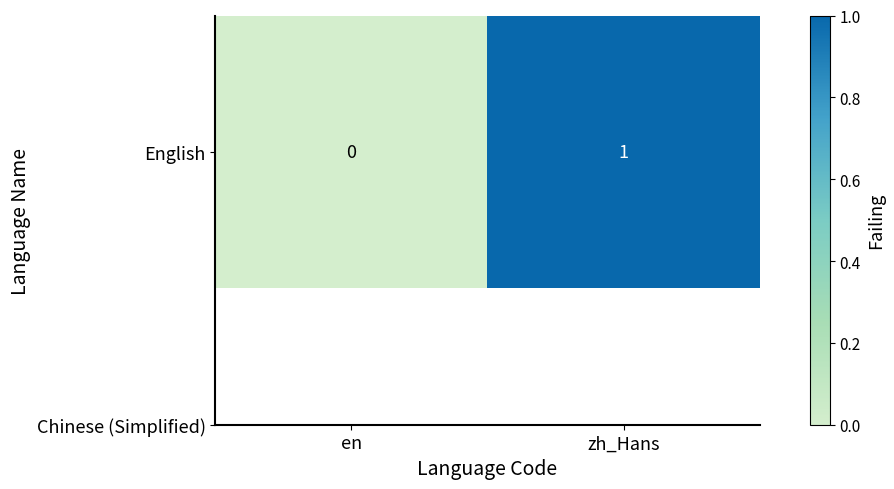

Rank the categories by value from lowest to highest.

en, zh_Hans